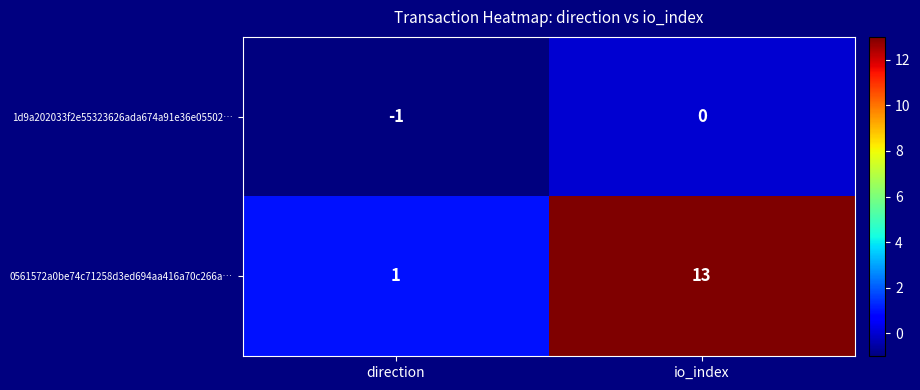

Reading left to right, extract all data points from this chart.

1d9a202033f2e55323626ada674a91e36e05502…: -1	0
0561572a0be74c71258d3ed694aa416a70c266a…: 1	13